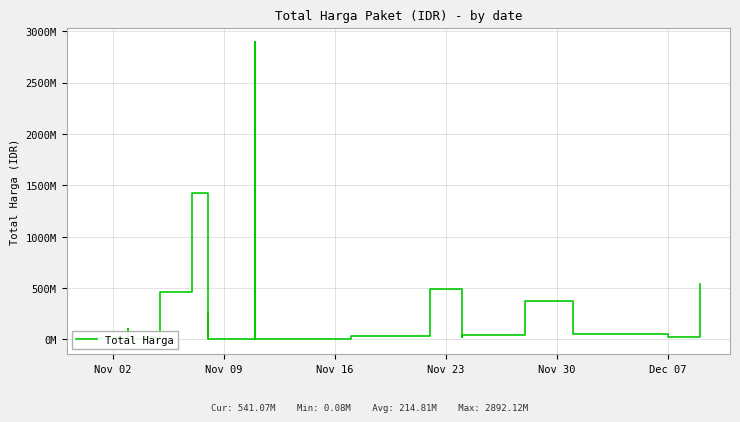

How many interior local peaks (higher than both neighbors) does the data have?

10